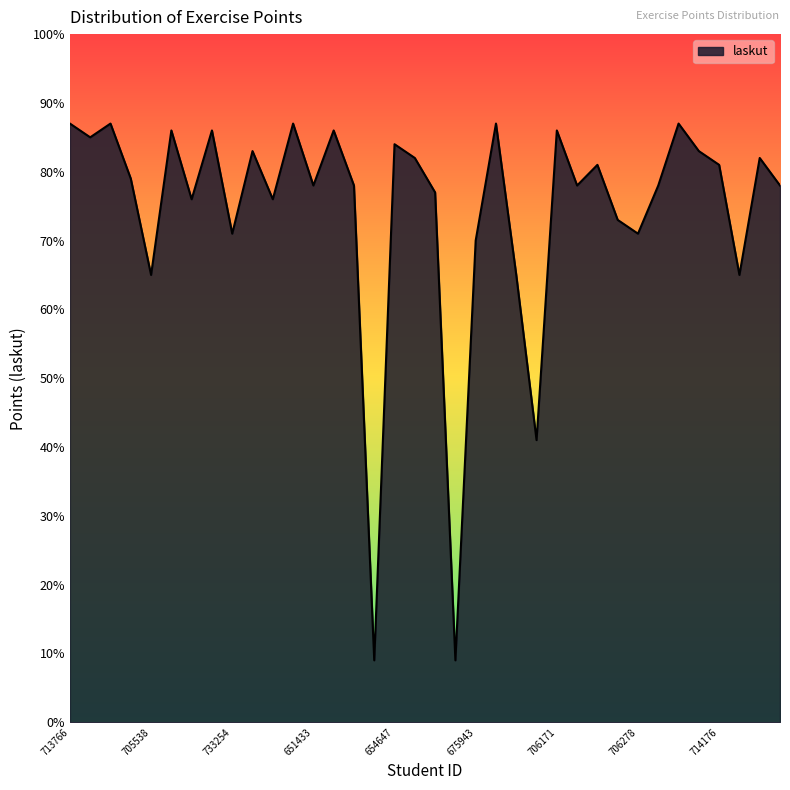

What is the greatest value displayed?

87